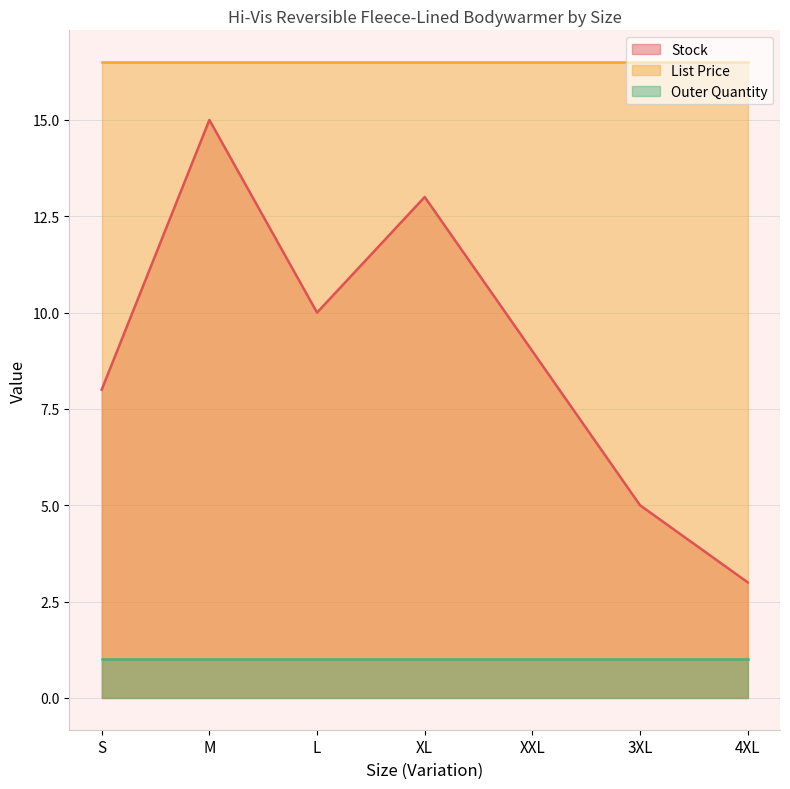

The Outer Quantity series shows 0.5 at XL. True or false?

False